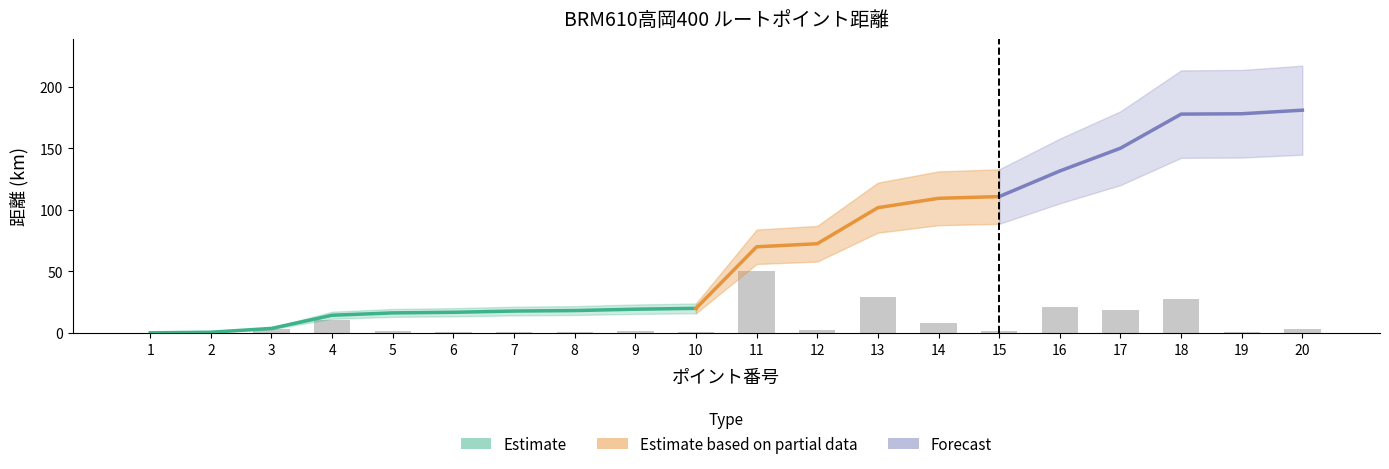

At which label is the value closest to 25?

18